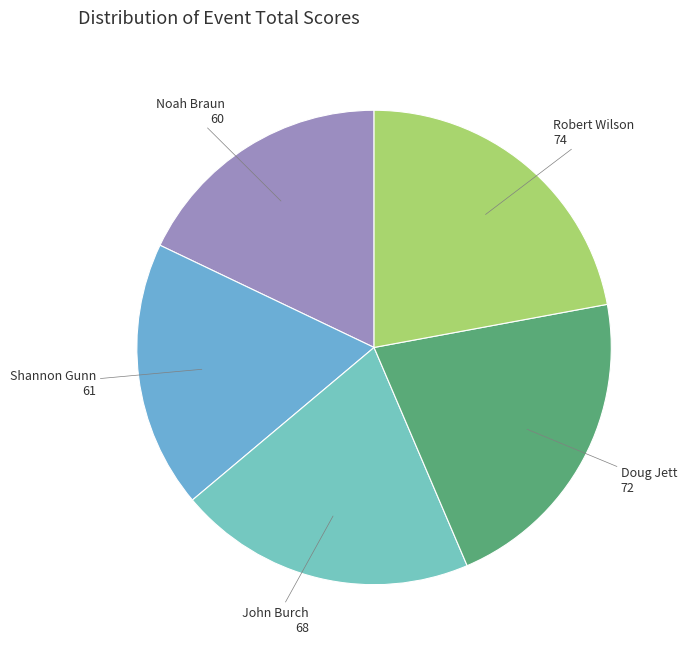

What is the largest slice in the pie chart?

Robert Wilson